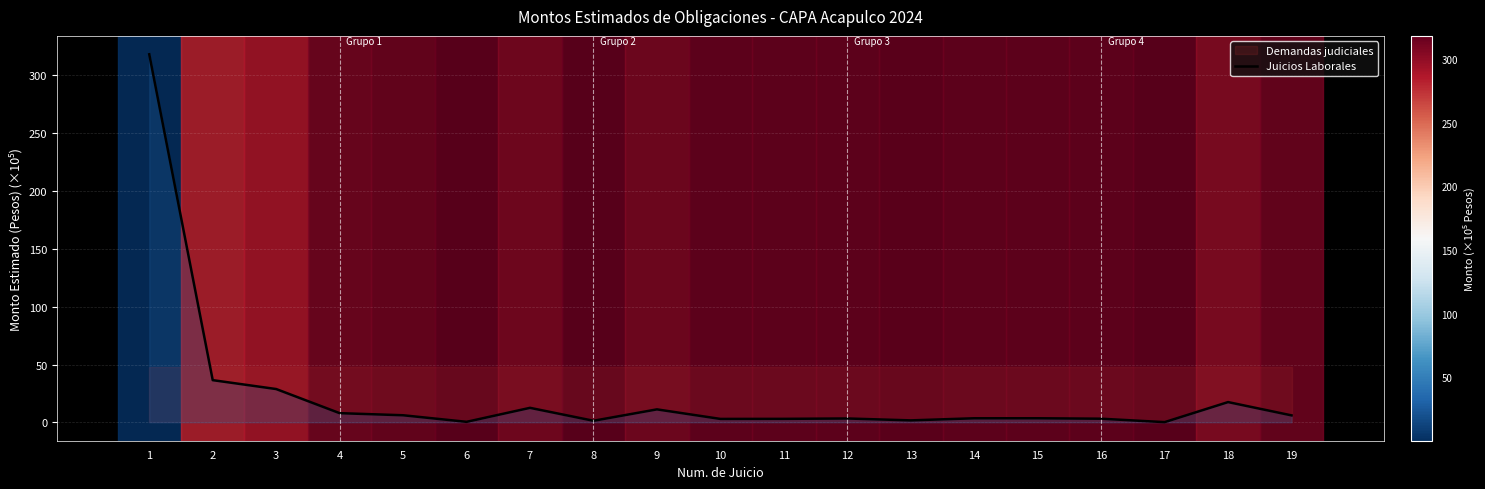

Read the value at 6.

0.4